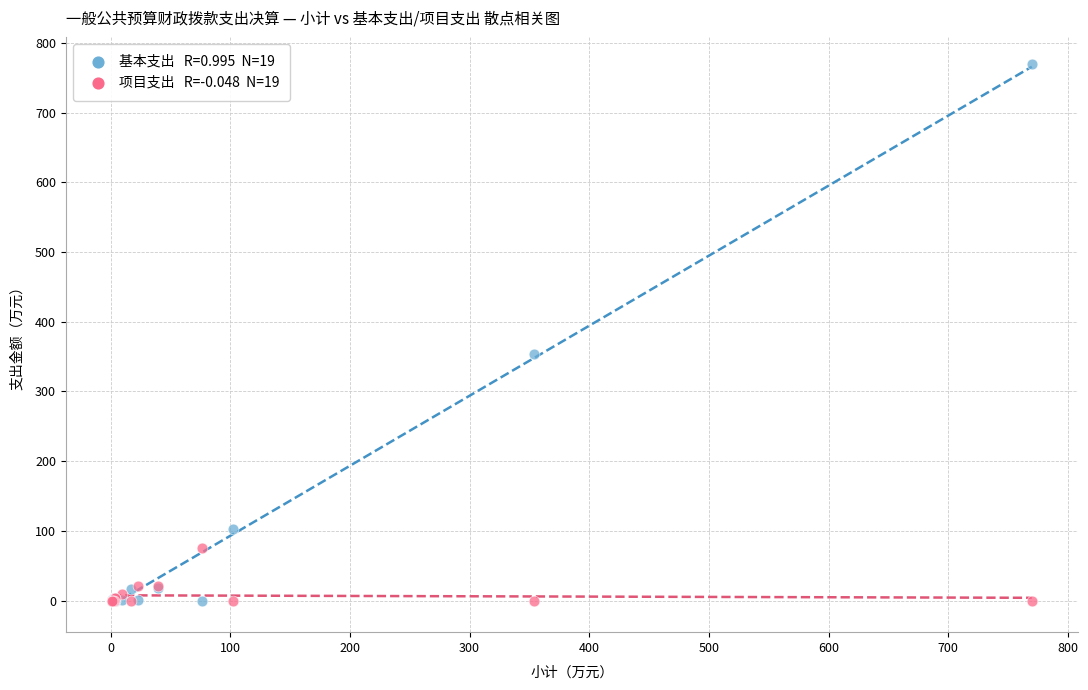

Across all series, what Y value is closest to 384?

353.8